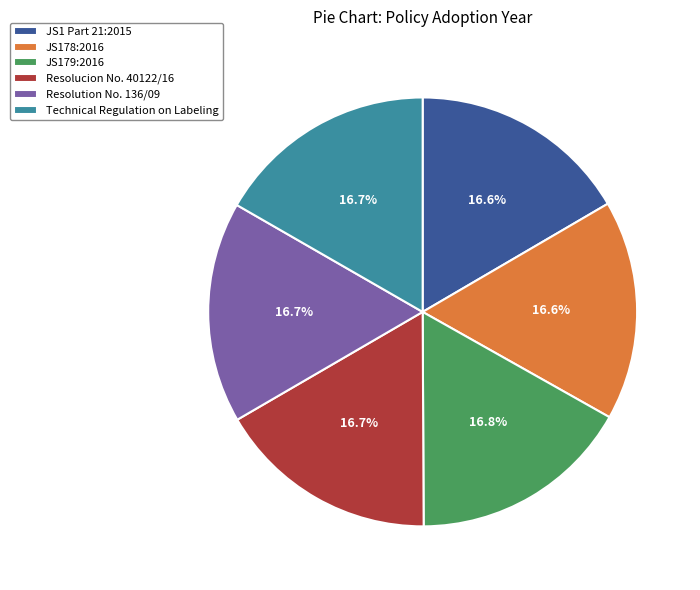

To the nearest percent, what is the average slice percentage?

17%